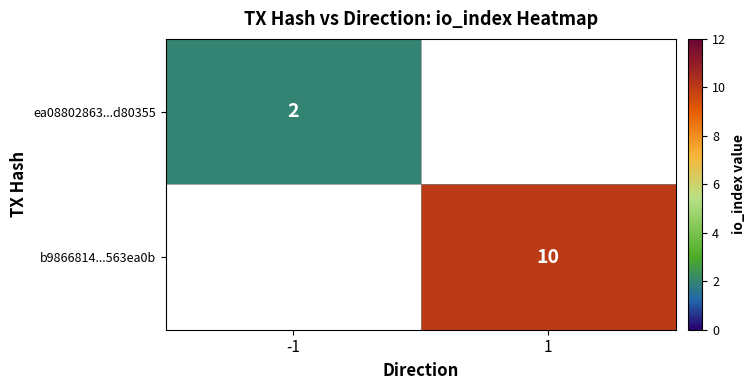

How many data points does each series have?

2